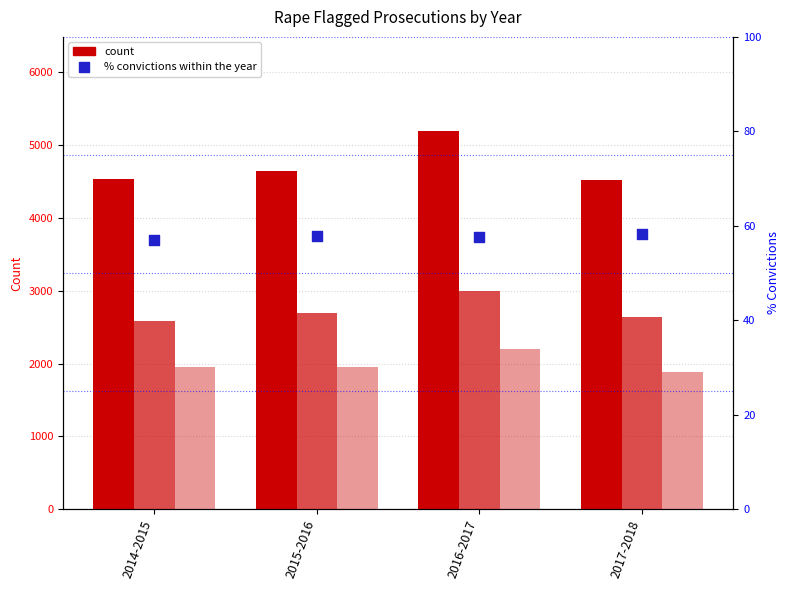

At how many categories does at least one series exceed 3560?

4